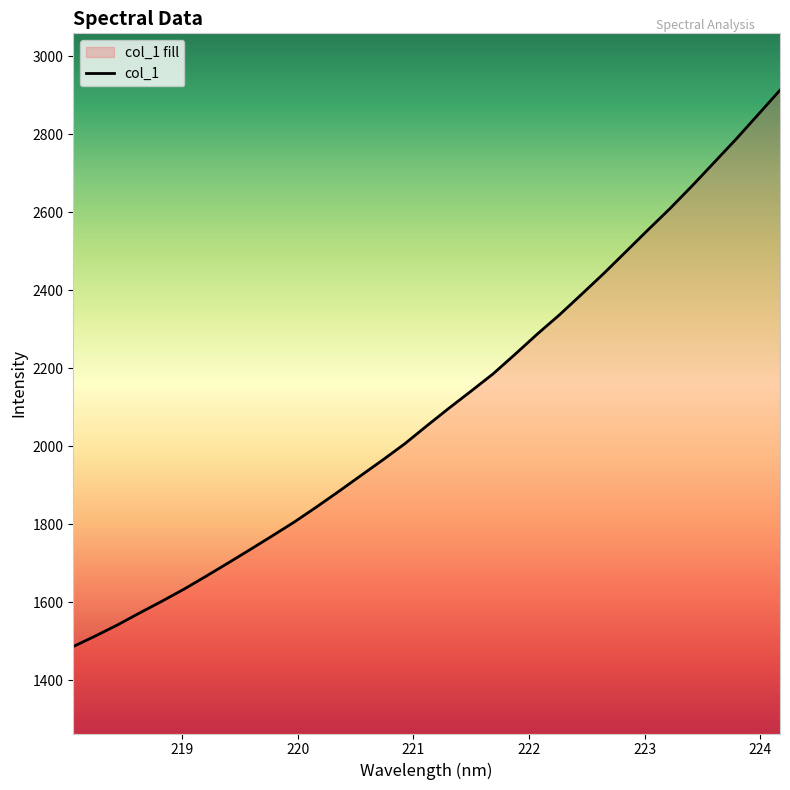

Which label corresponds to the smallest value in the chart?

218.0596